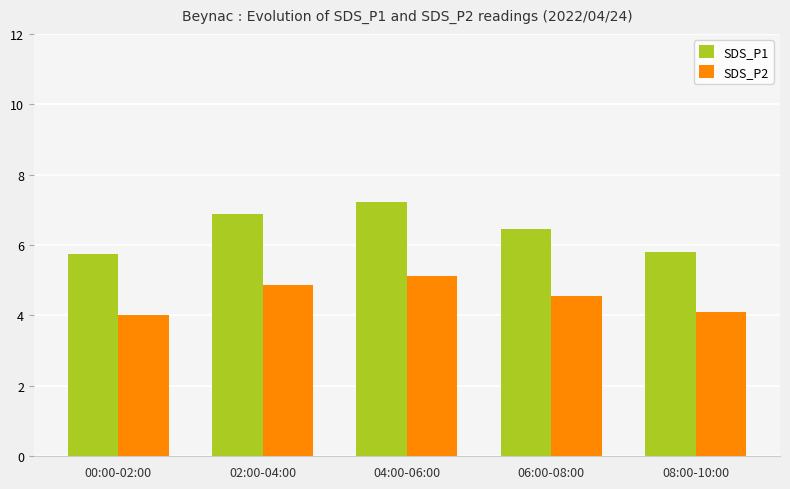

Between 04:00-06:00 and 06:00-08:00, which series saw the biggest shift?

SDS_P1